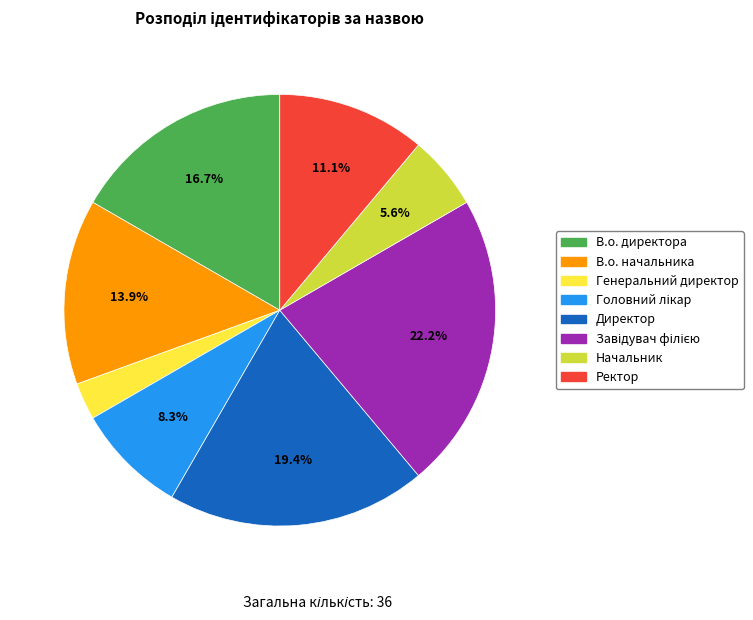

To the nearest percent, what portion does Начальник represent?

6%